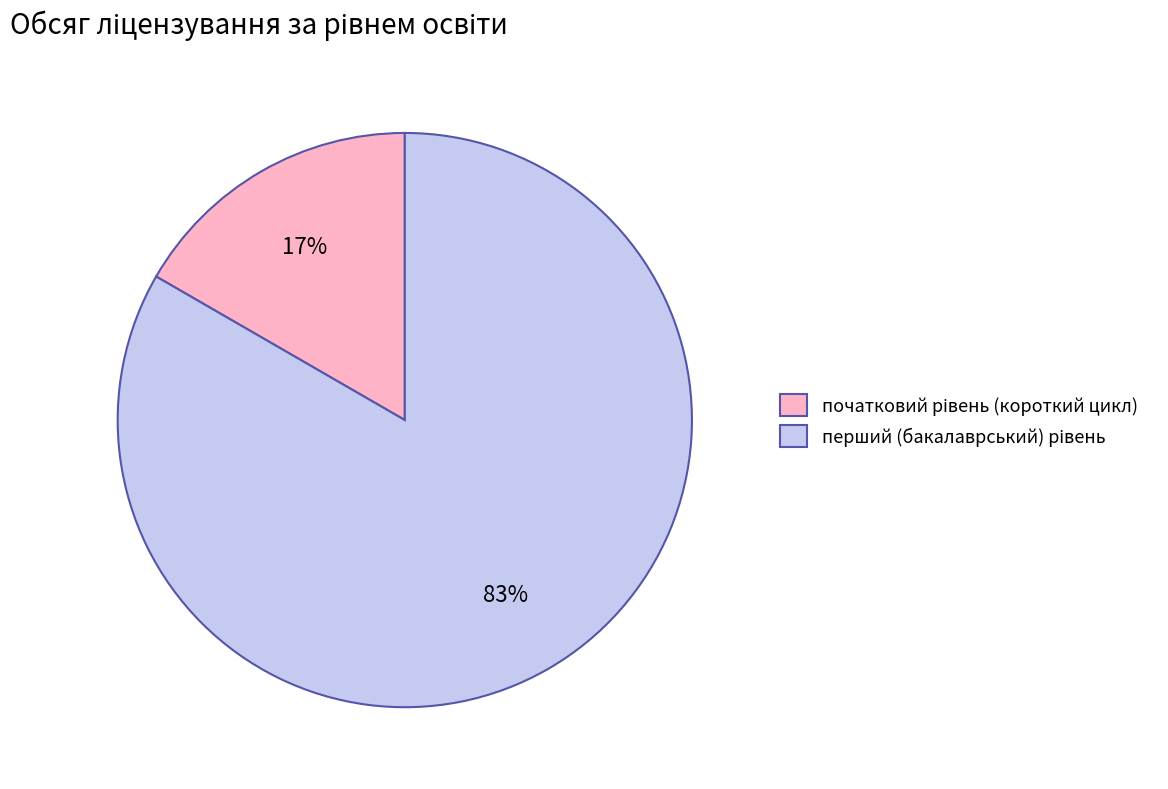

Count the number of slices in the pie.

2